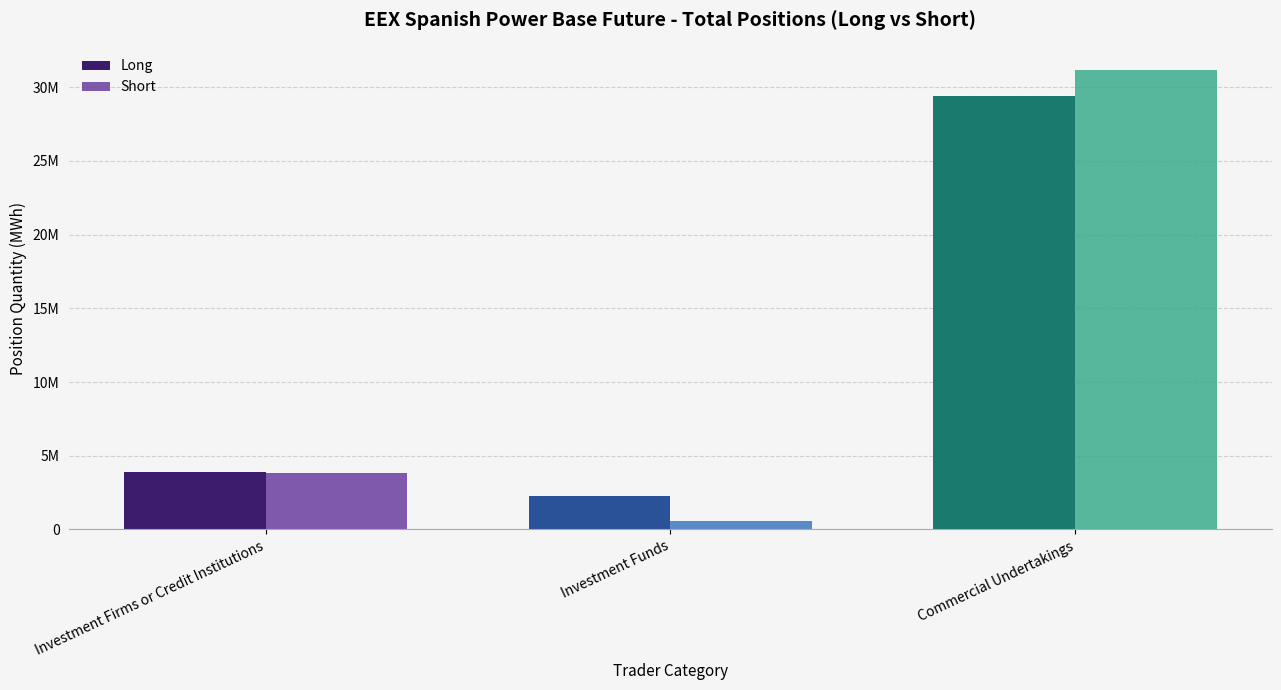

What is the total value across all series at Investment Funds?

2829353